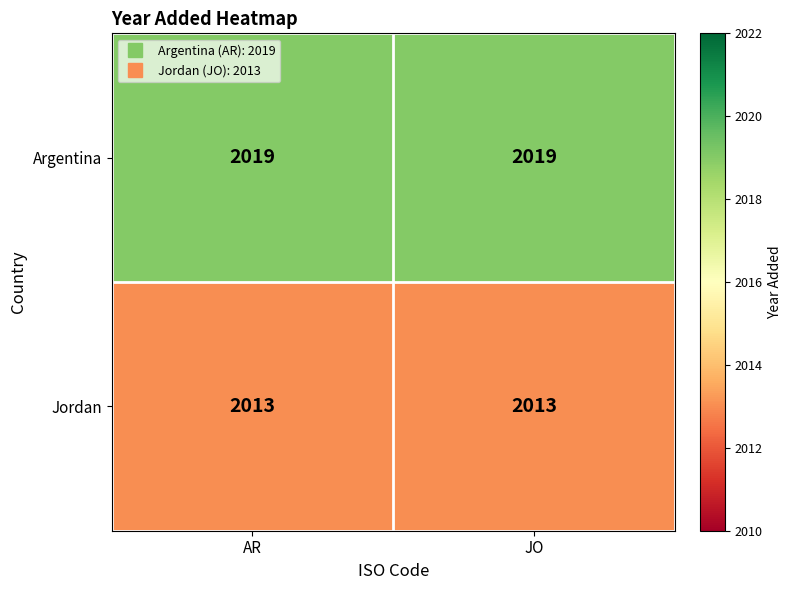

Is the value of Jordan at AR greater than the value of Argentina at AR?

No